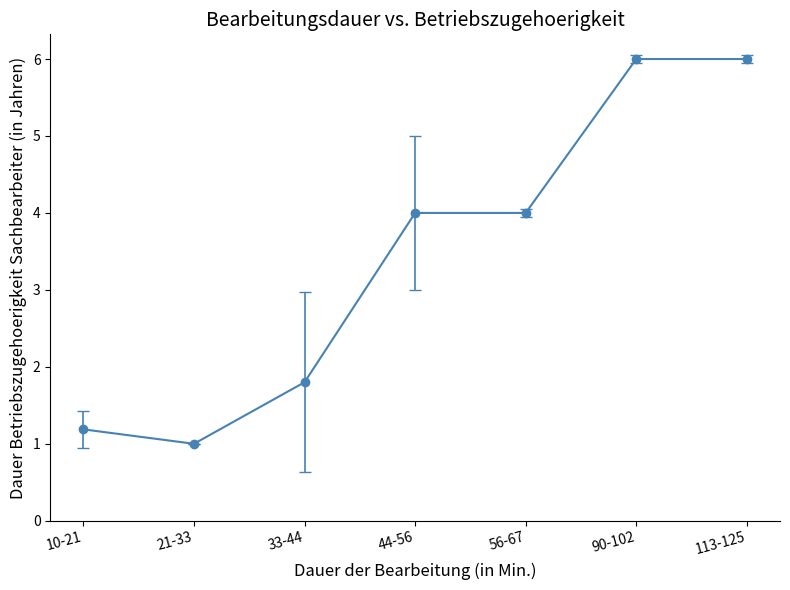

What is the average value?

3.4